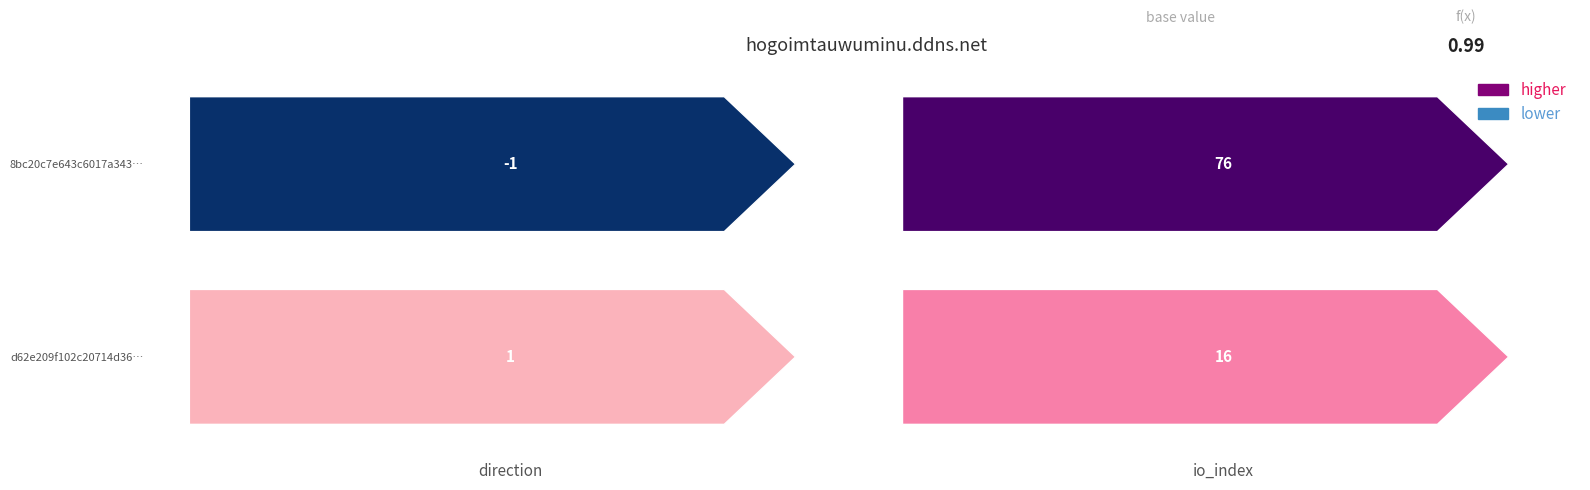

Count the d62e209f... values in the range 1 to 16.

2